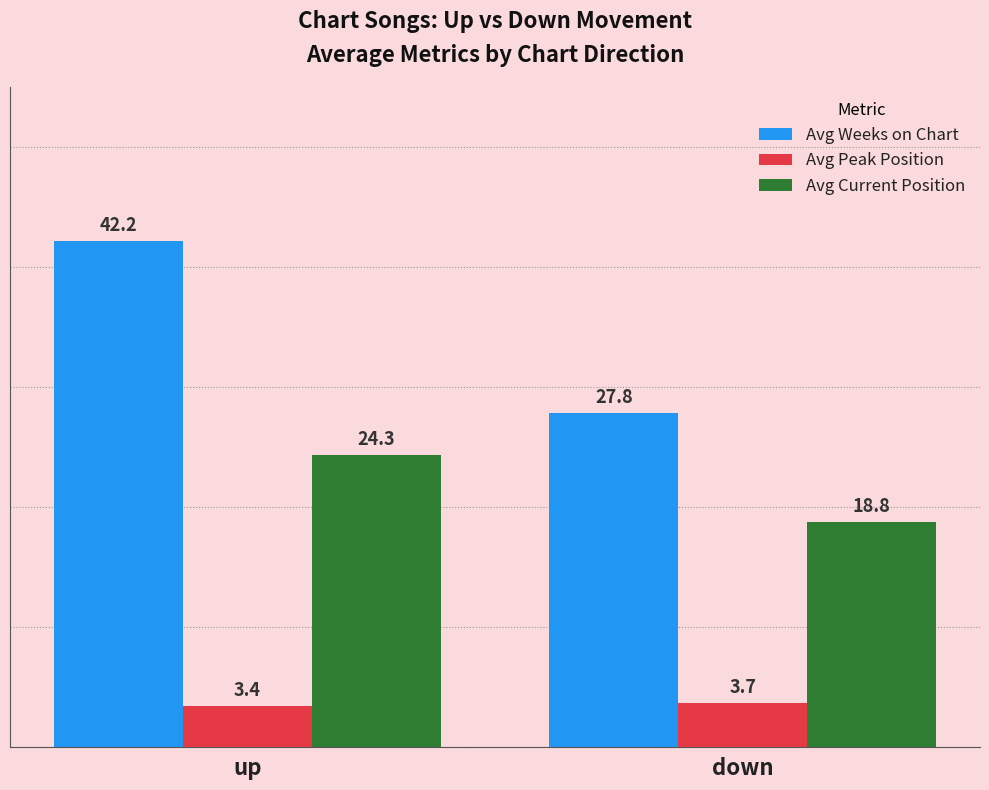

At how many categories does at least one series exceed 5?

2